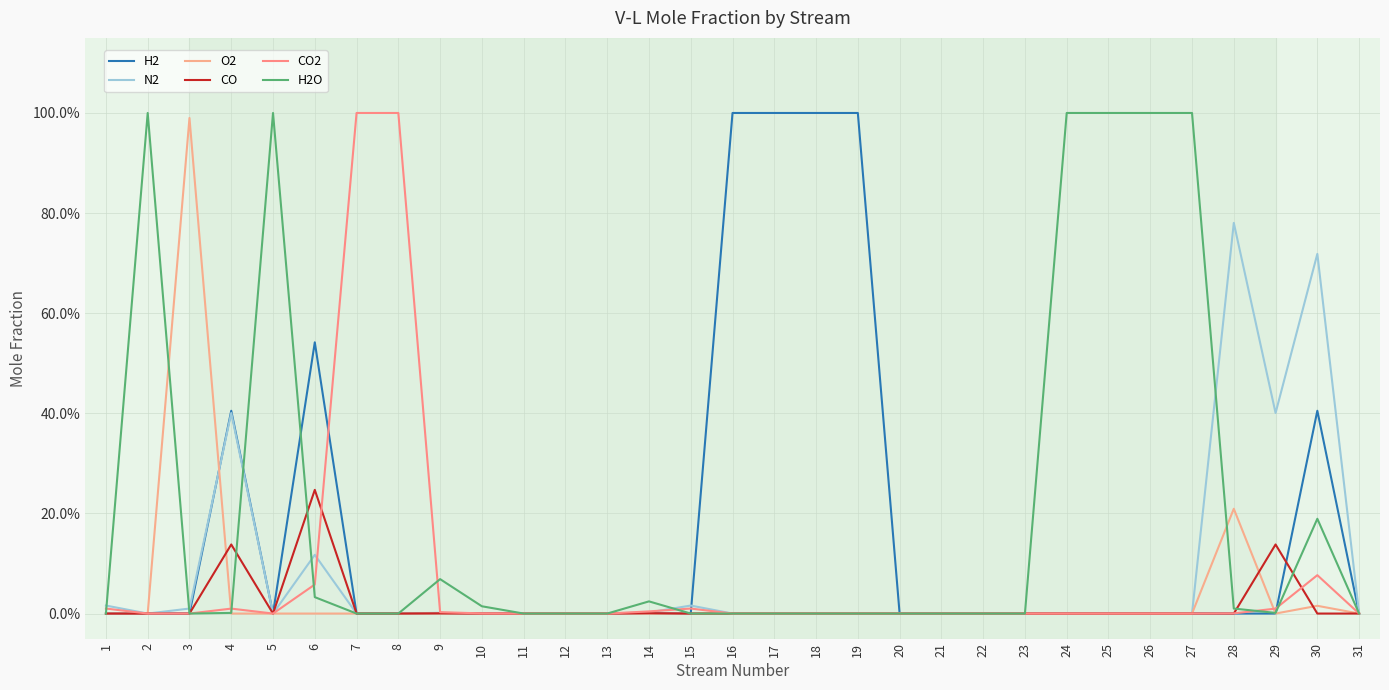

Where is the first local maximum for N2?

4